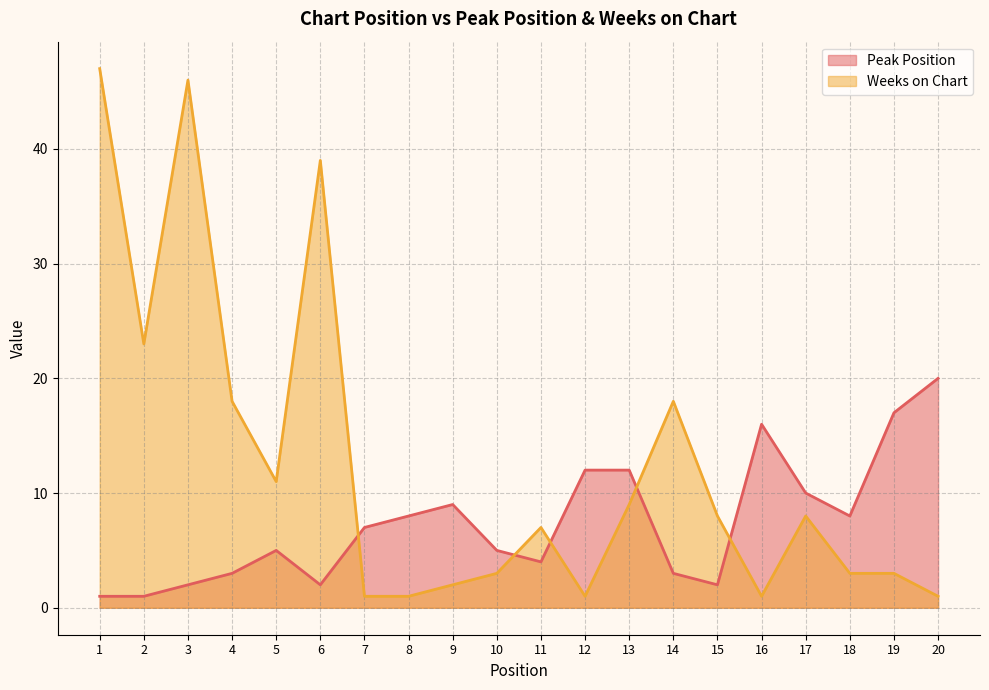

How many lines are shown in the chart?

2